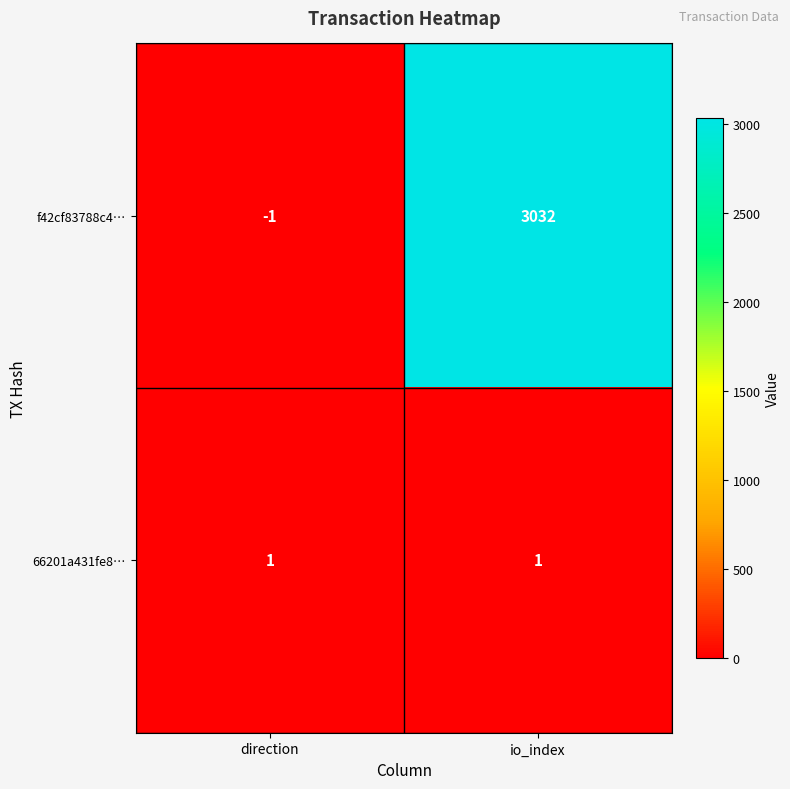

True or false: f42cf83788c4… has a value of 0 at direction.

False